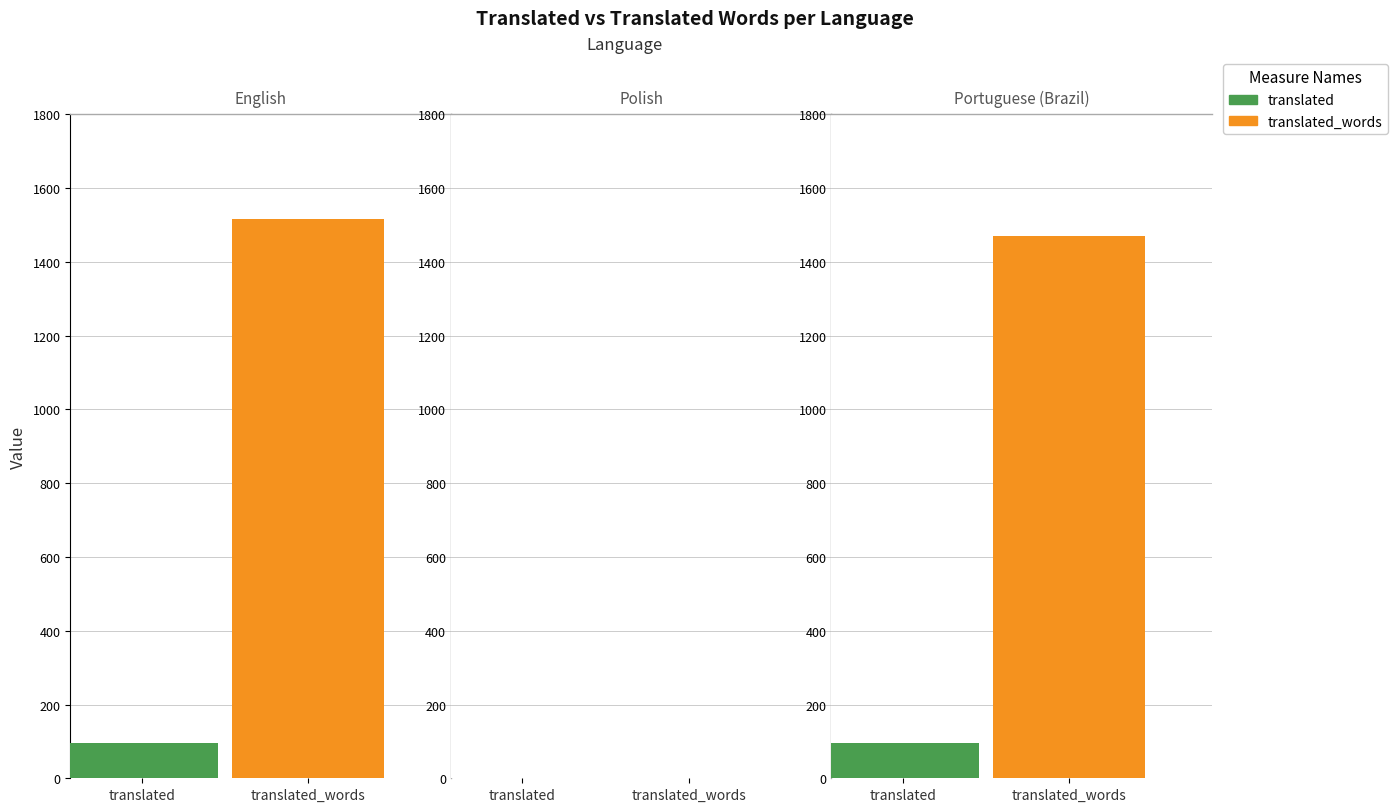

Is it true that translated_words equals 1470 at Portuguese (Brazil)?

True